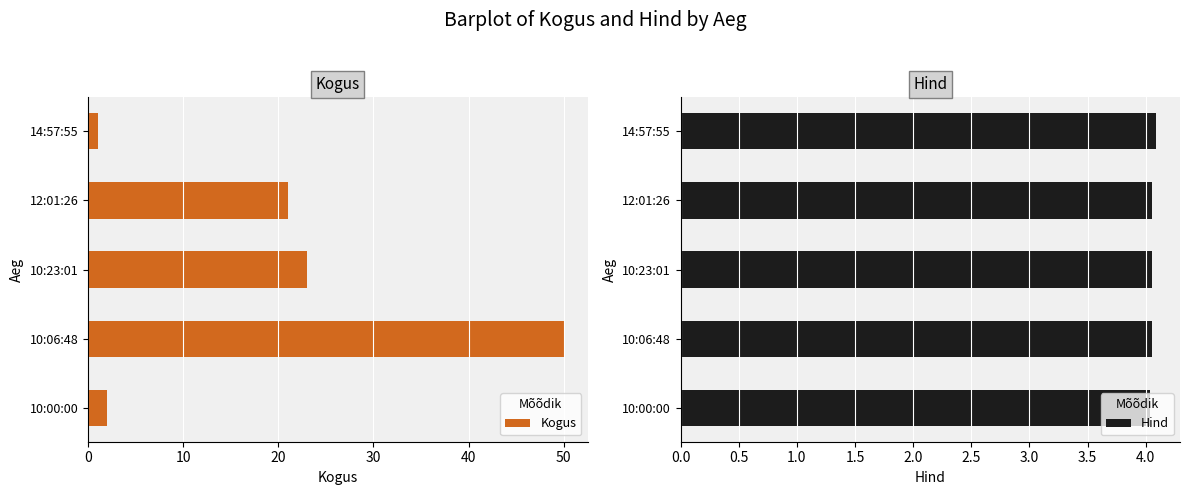

What is the difference between the maximum and minimum values in the Kogus series?

49